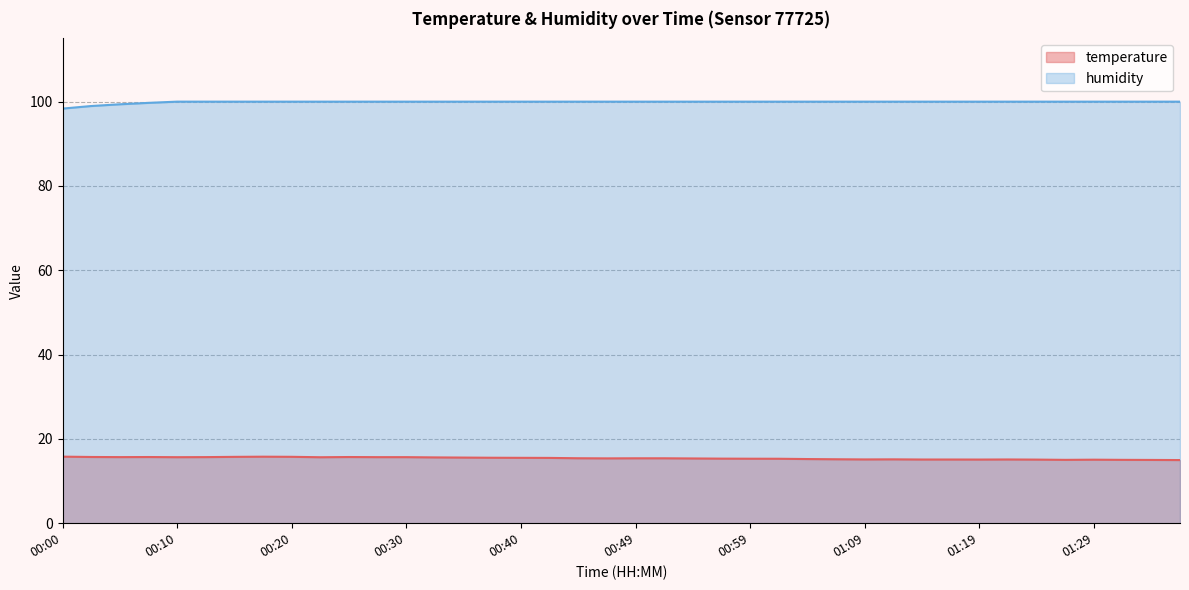

Does the chart display data point markers on the line(s)?

No